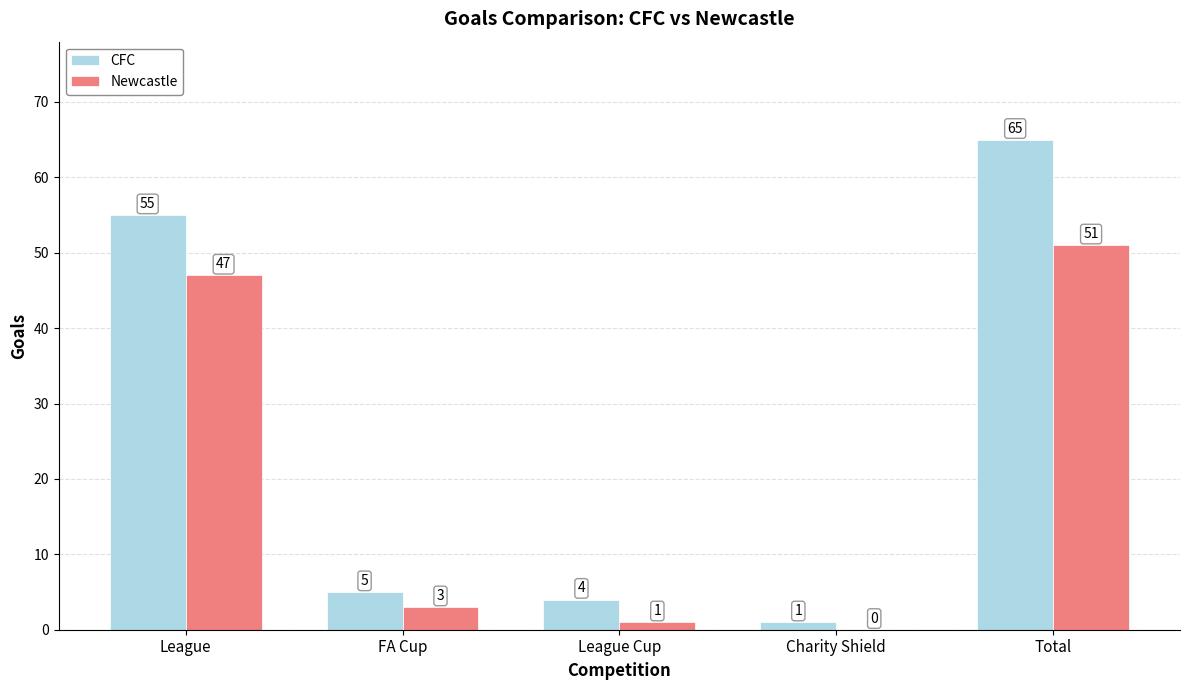

How many groups of bars are there?

5